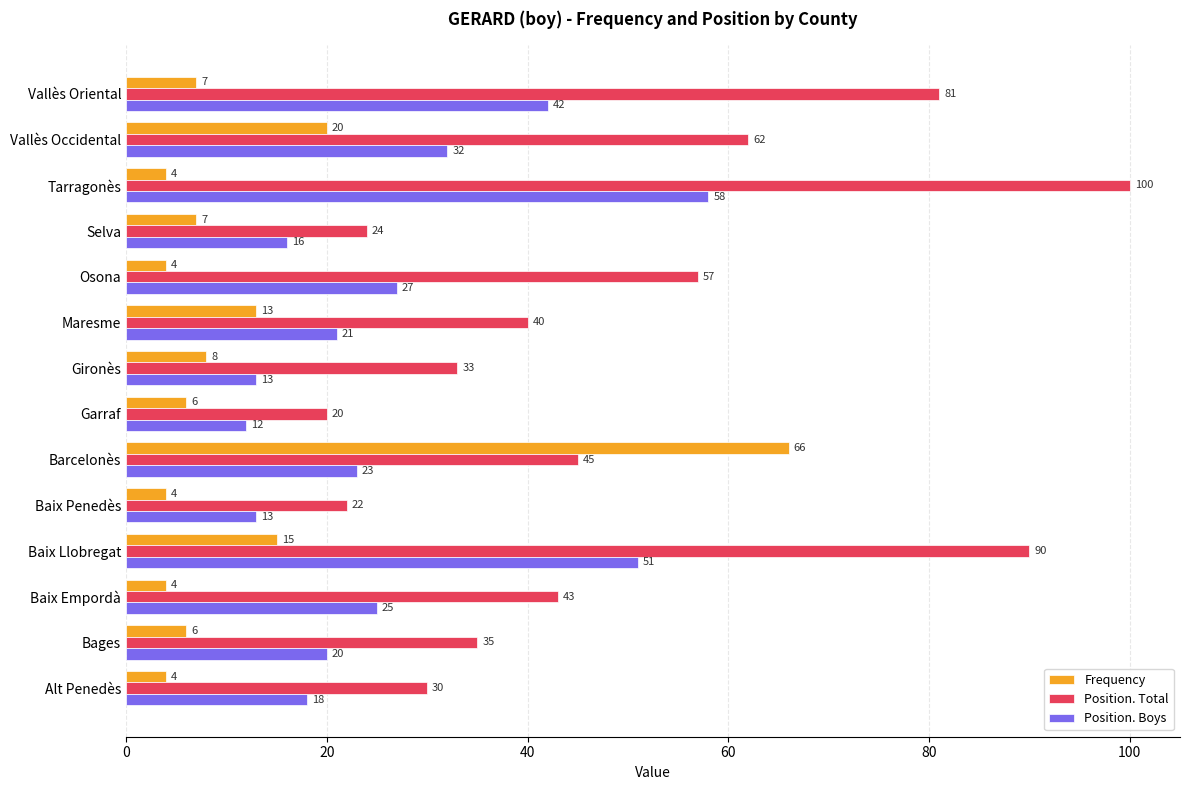

Is it true that Position. Total equals 20 at Garraf?

True